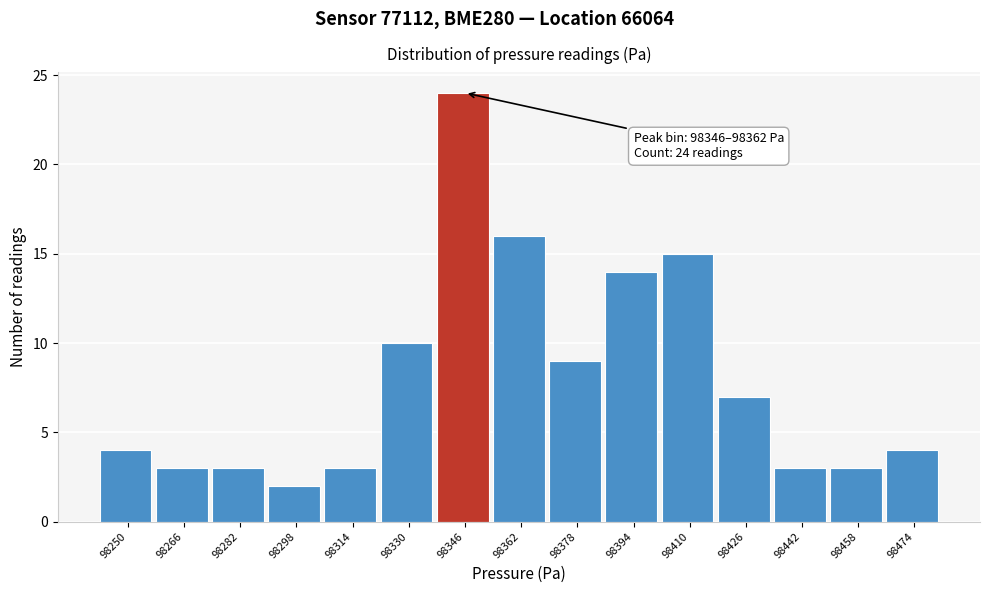

Reading left to right, transcribe all the data shown in this chart.

4	3	3	2	3	10	24	16	9	14	15	7	3	3	4